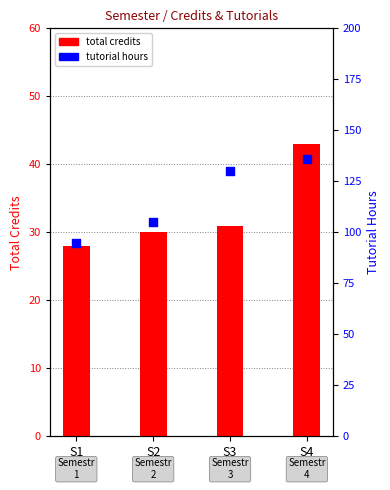

Which series reaches the maximum Y coordinate?

tutorial hours